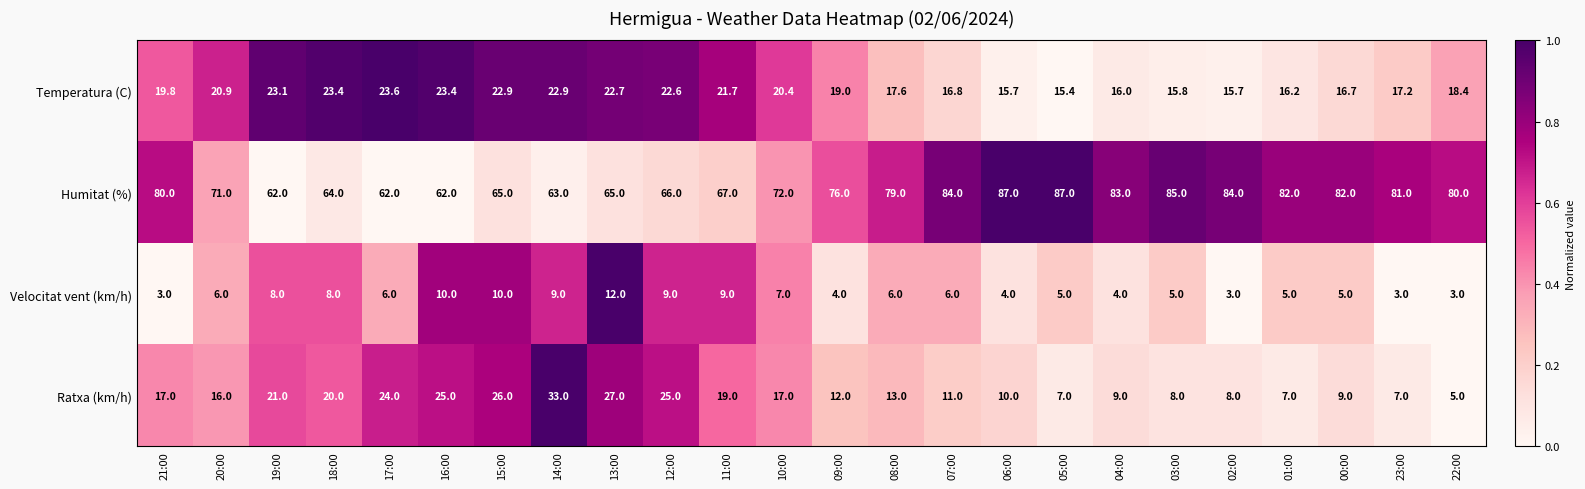

At 17:00, list the series in order from smallest to largest.

Velocitat vent (km/h), Temperatura (C), Ratxa (km/h), Humitat (%)